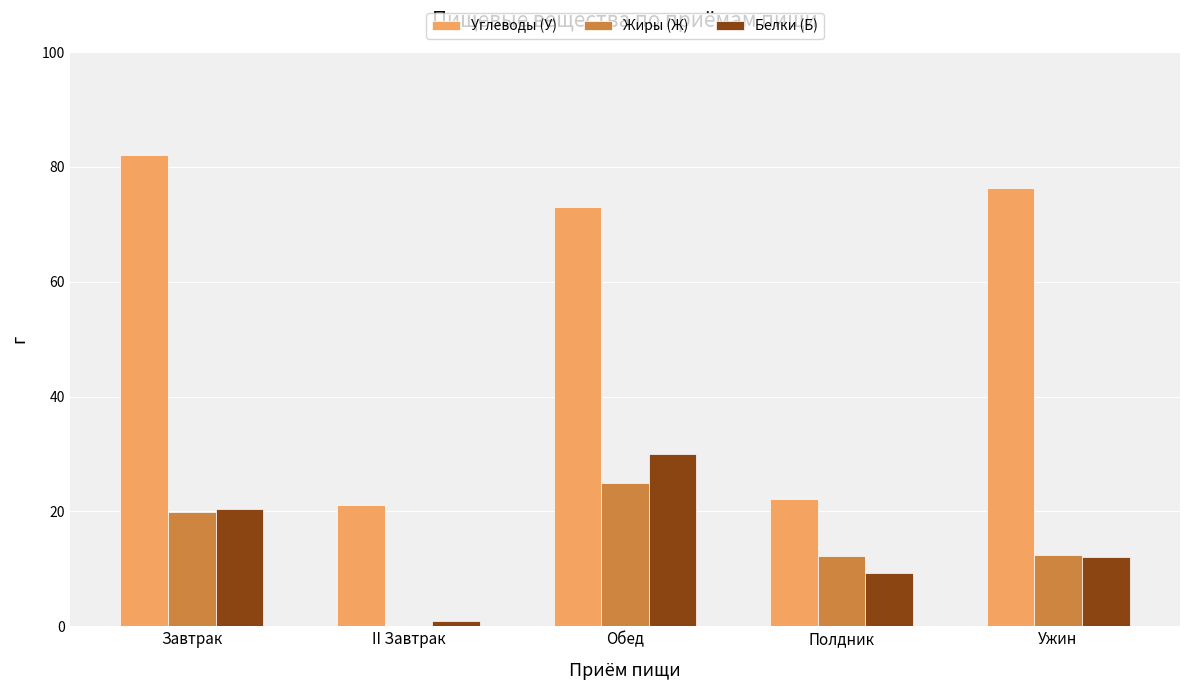

What is the sum of all Жиры (Ж) values?

69.5